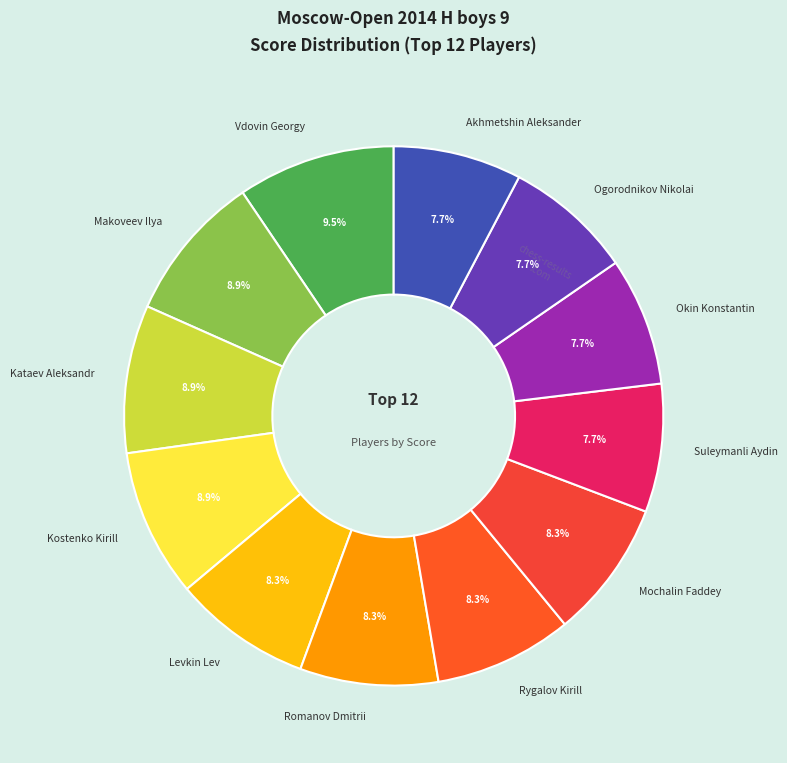

Count the number of slices in the pie.

12